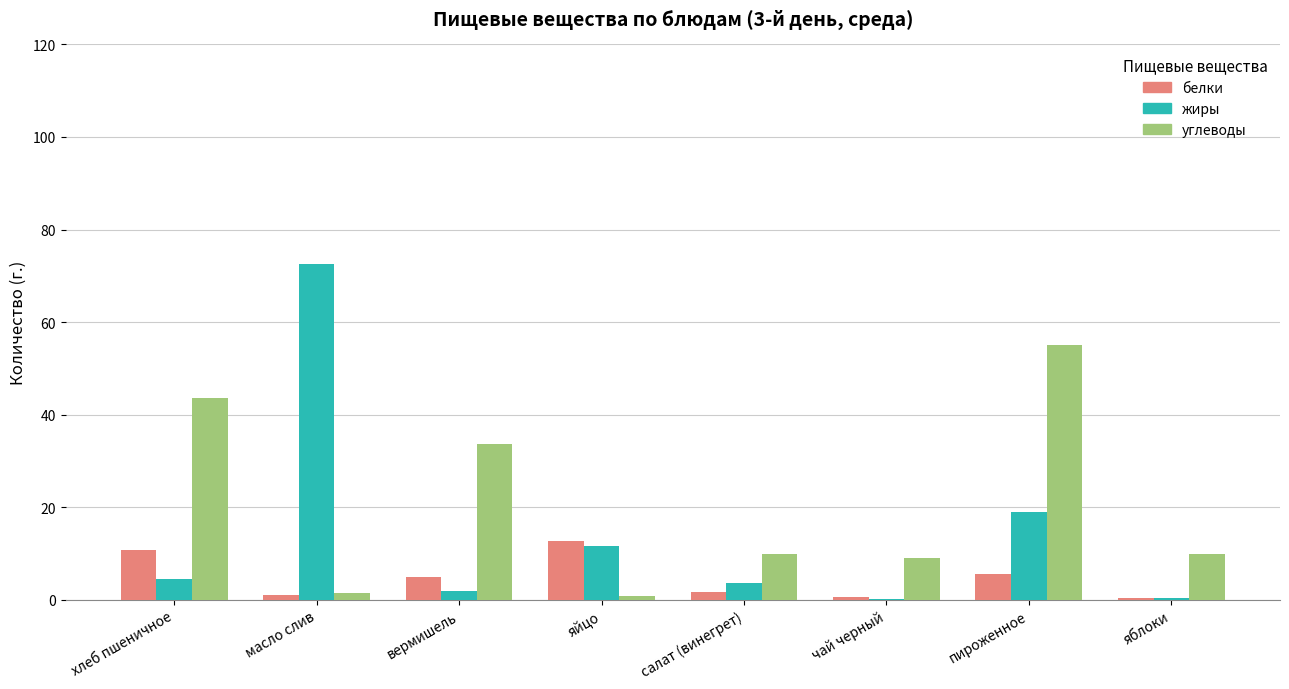

Which series has the largest total across all categories?

углеводы